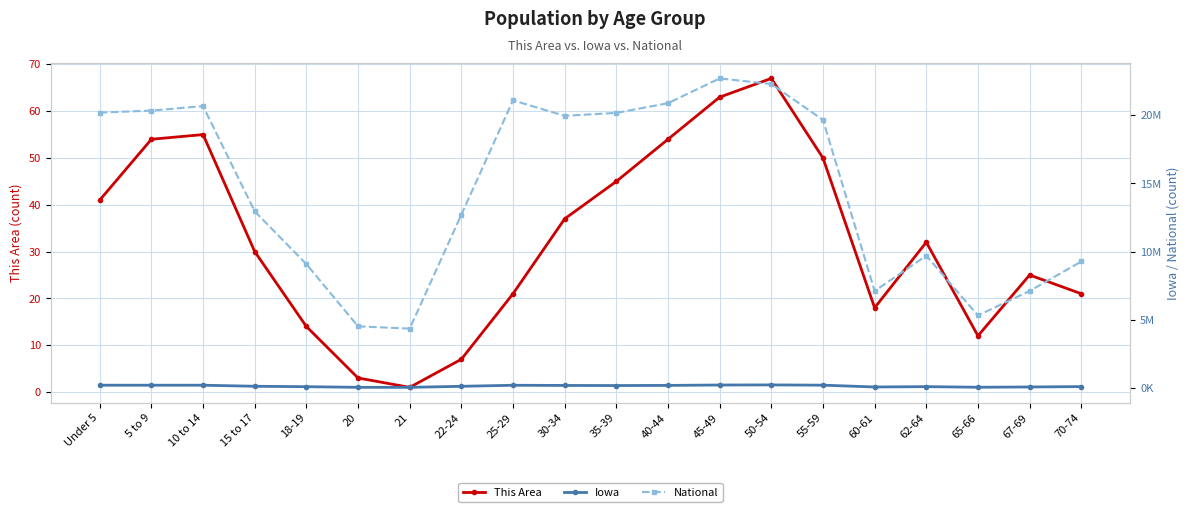

Which series changed the most between 15 to 17 and 65-66?

National